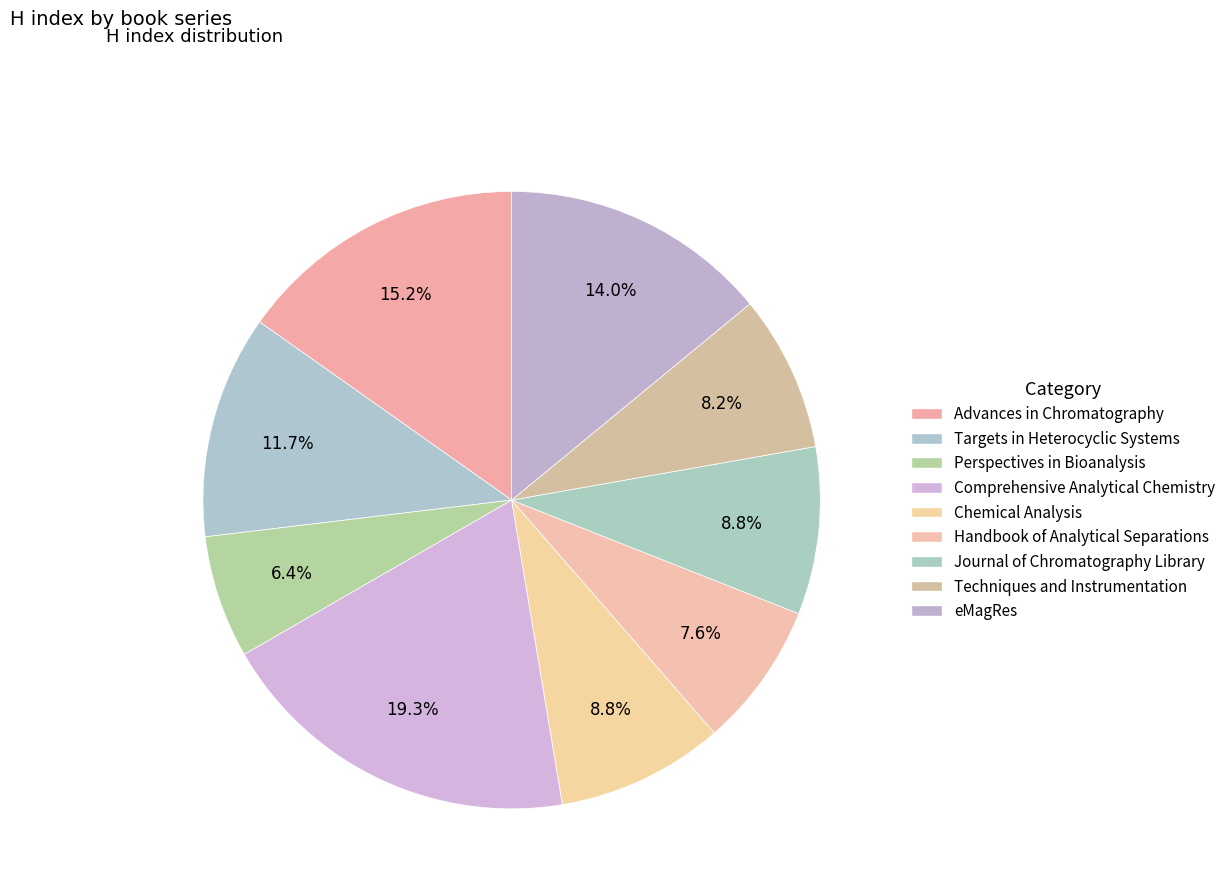

What is the largest slice in the pie chart?

Comprehensive Analytical Chemistry